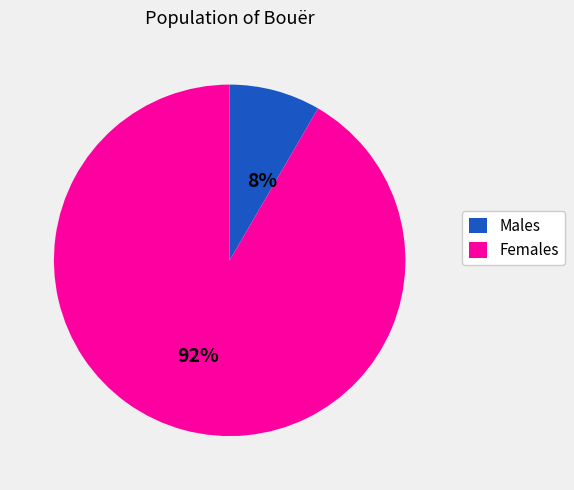

Combined, do Females and Males account for over 50%?

Yes